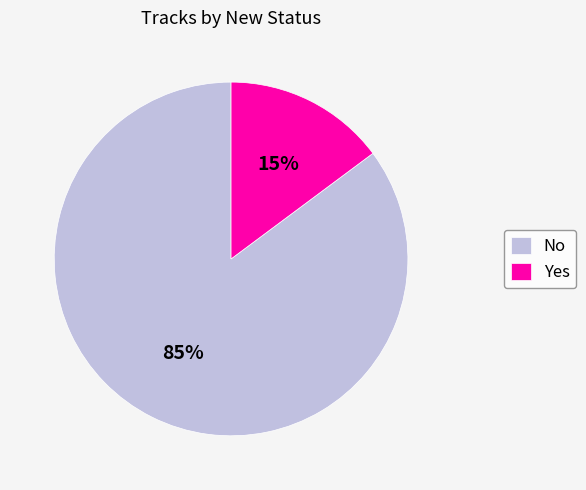

What is the majority slice?

No